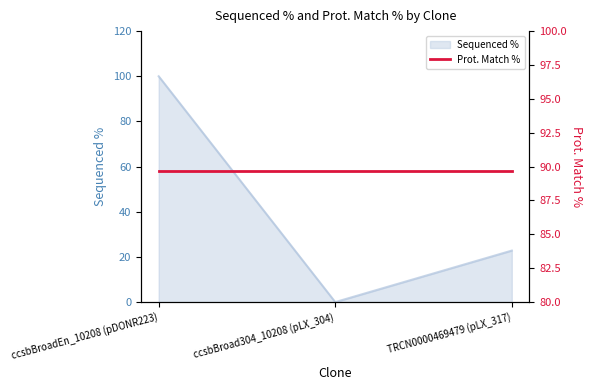

What is the change in value from ccsbBroadEn_10208 (pDONR223) to TRCN0000469479 (pLX_317)?

-77.2